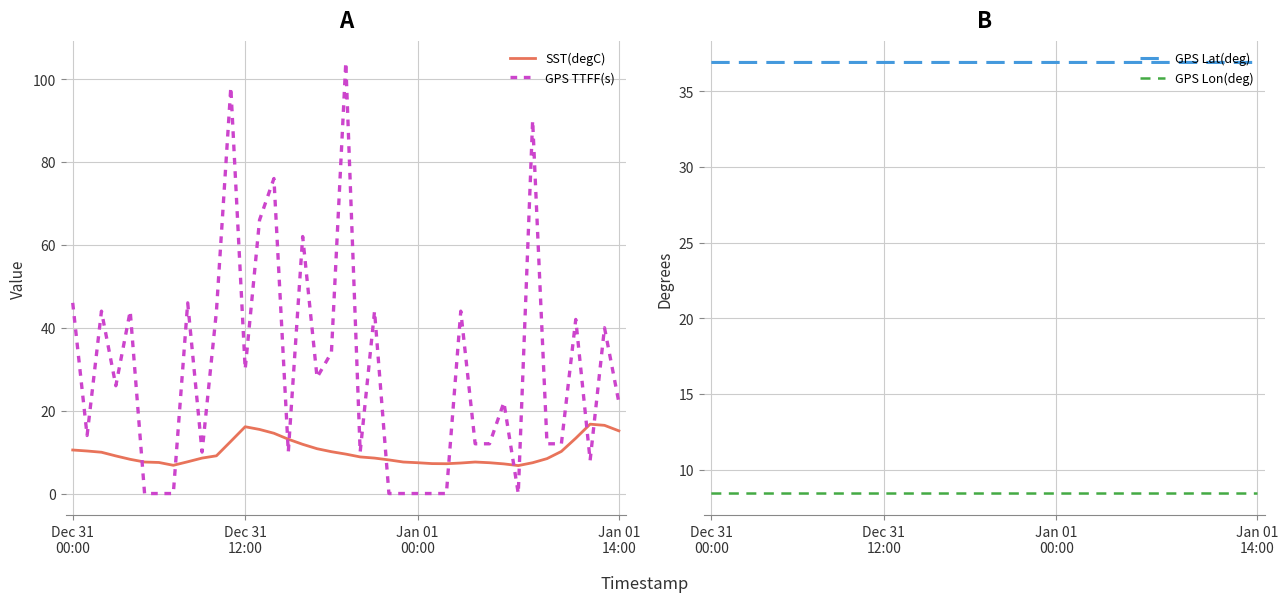

The SST(degC) series shows 4.8 at 21. True or false?

False